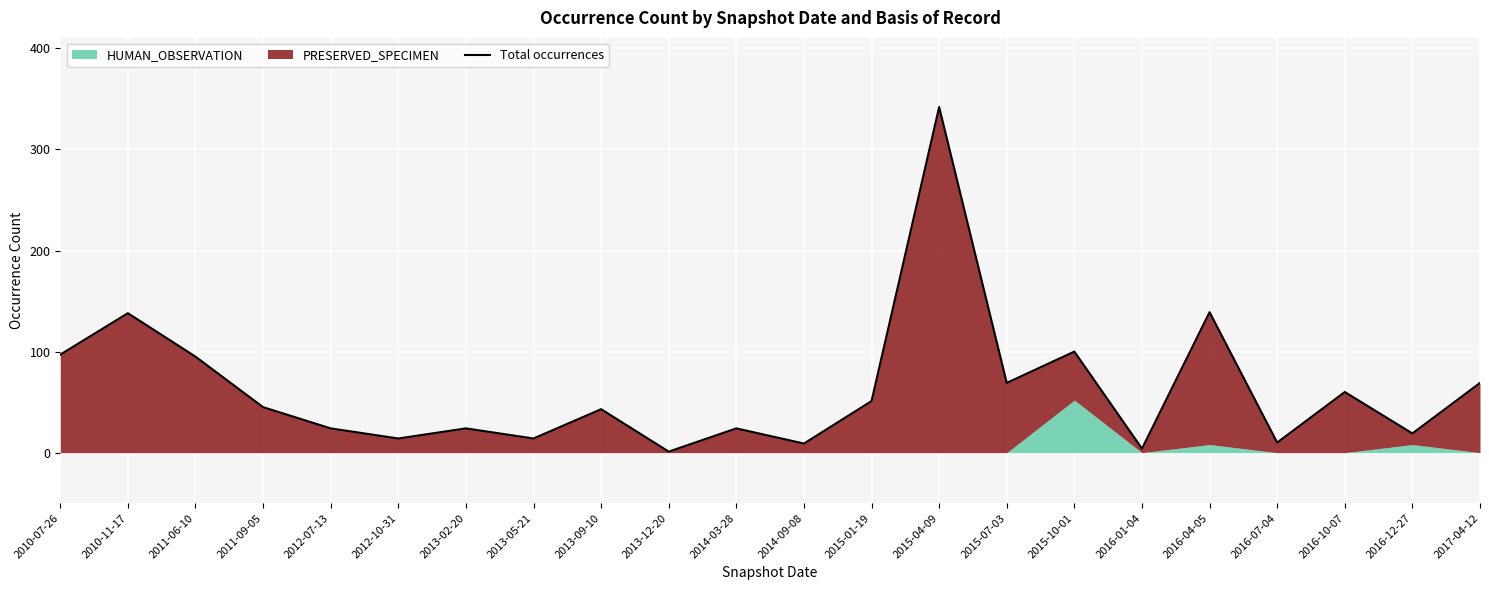

Which label corresponds to the largest value in the chart?

2015-04-09